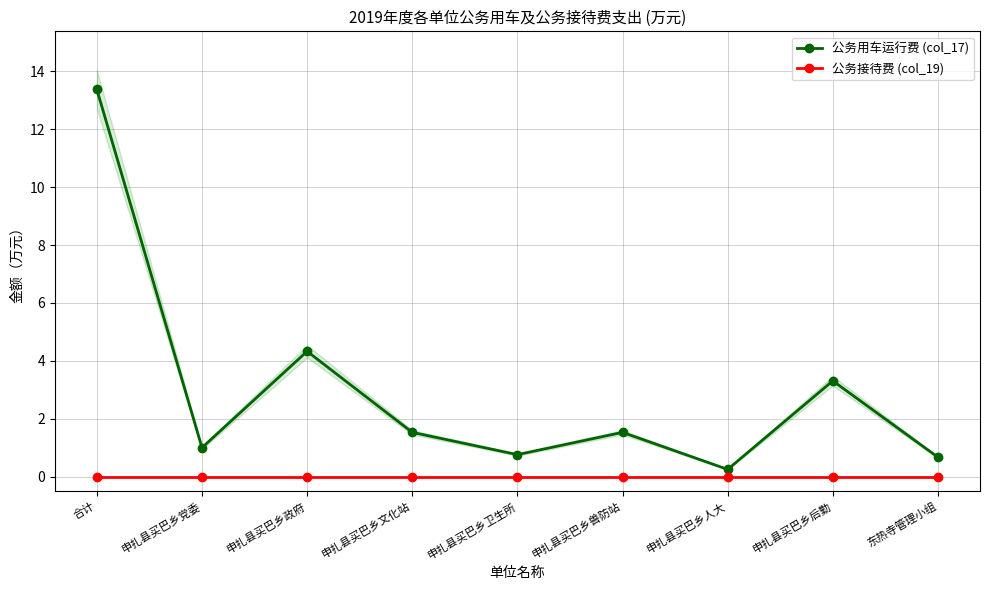

What position from the right is 申扎县买巴乡兽防站?

4